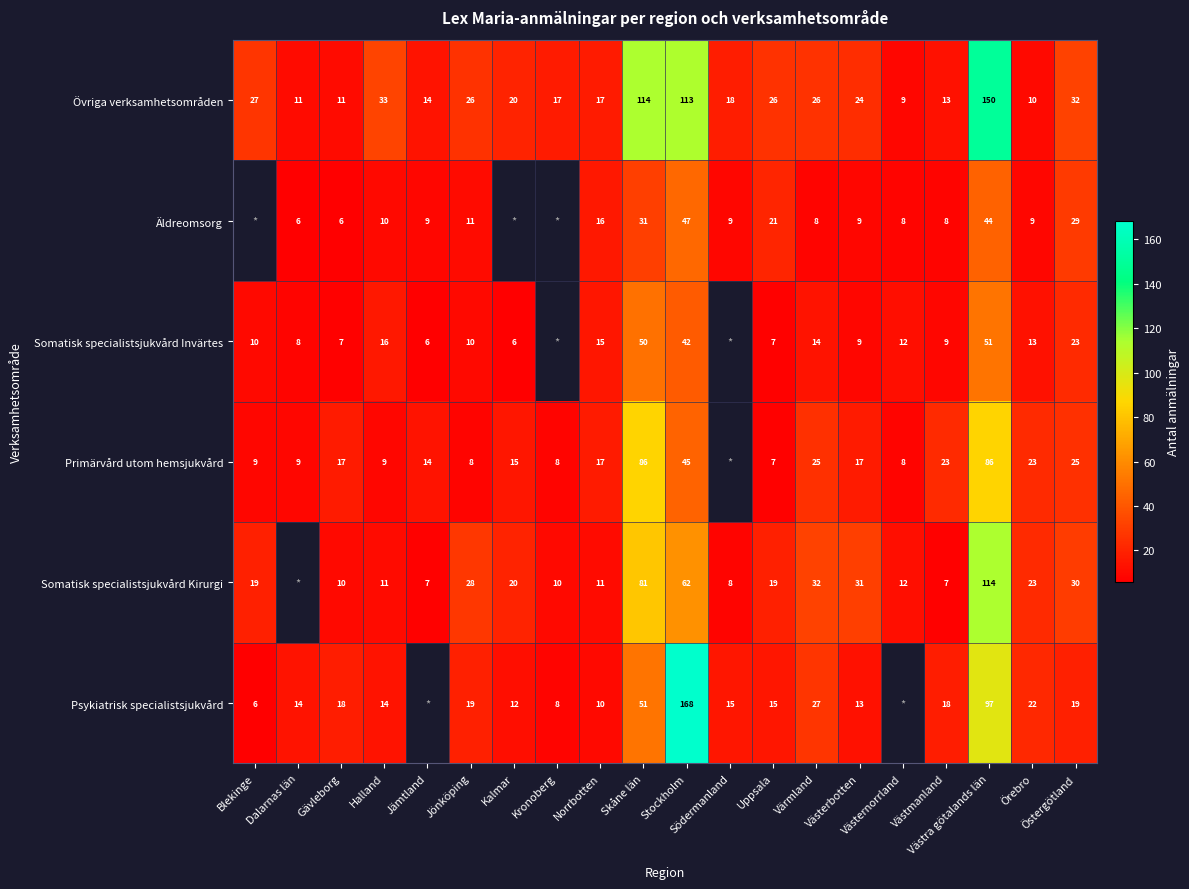

What is the sum of all Övriga verksamhetsområden values?

711